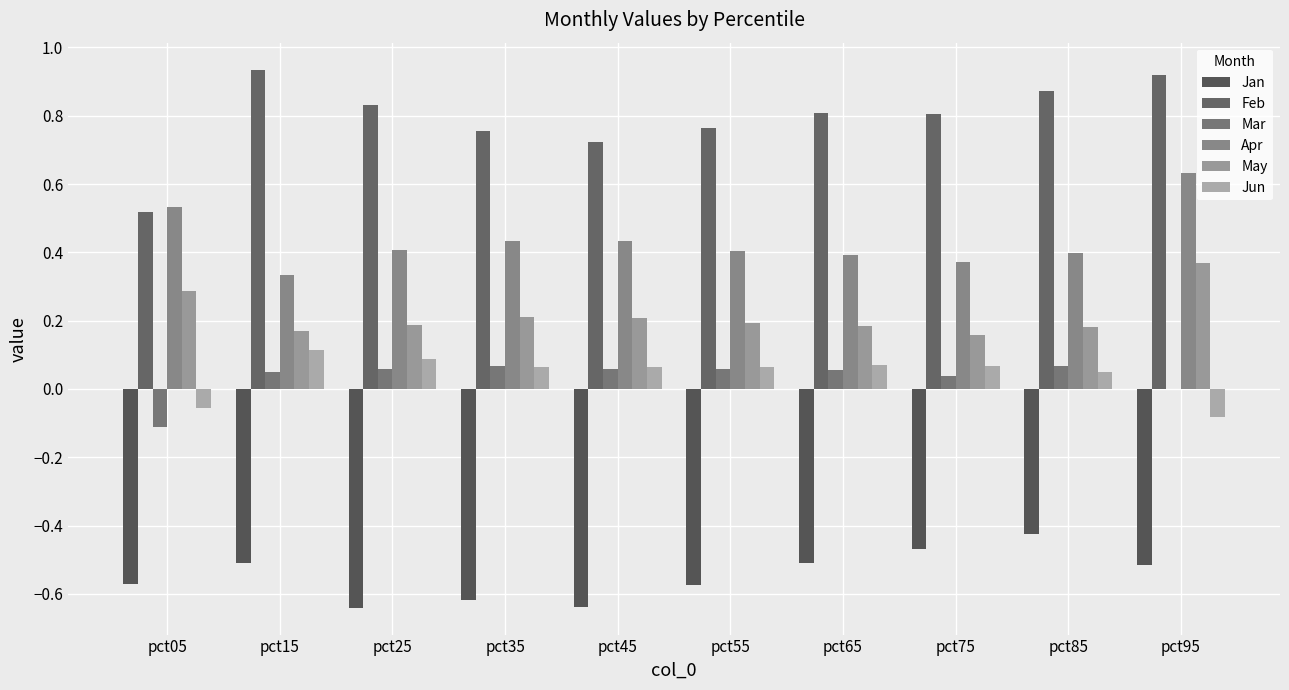

Count the May values in the range 0 to 1.

10